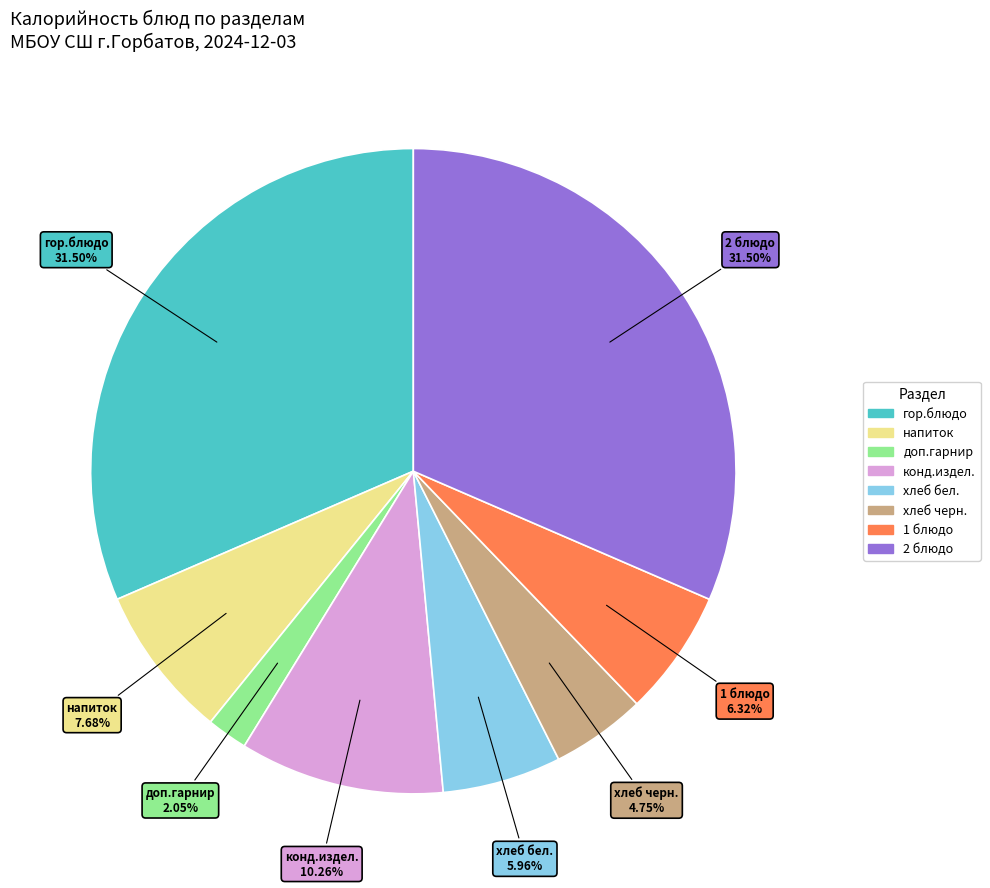

Does хлеб бел. represent more than half of the total?

No